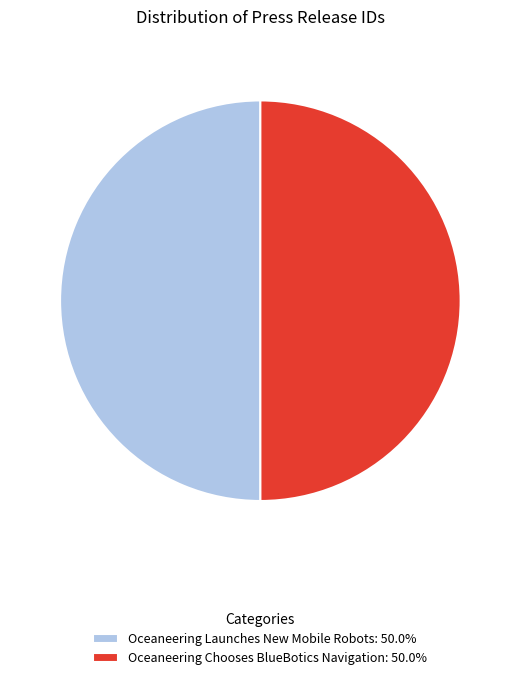

Combined, do Oceaneering Chooses BlueBotics Navigation: 50.0% and Oceaneering Launches New Mobile Robots: 50.0% account for over 50%?

Yes